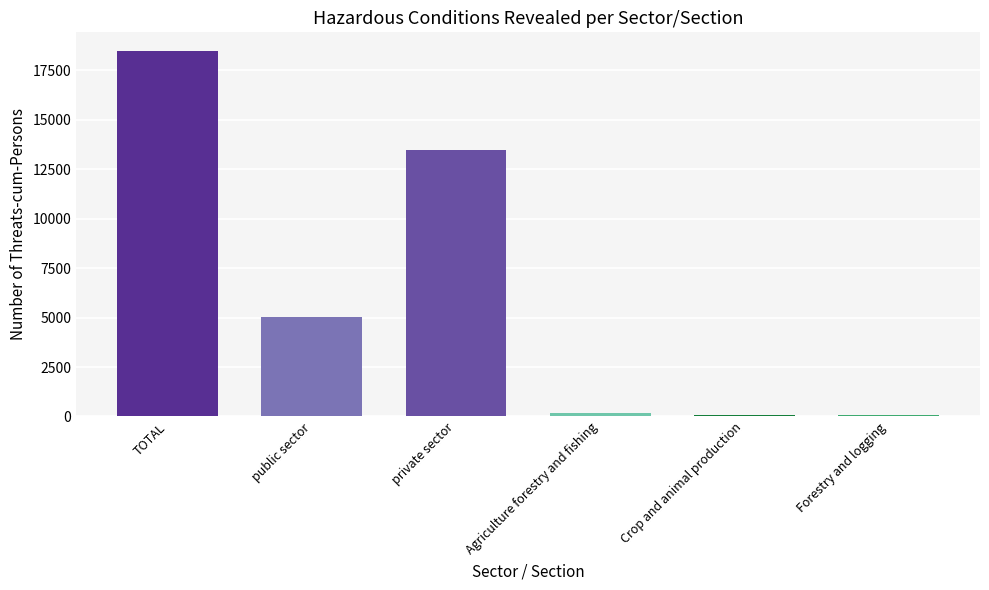

What is the label of the 4th bar from the left?

Agriculture forestry and fishing